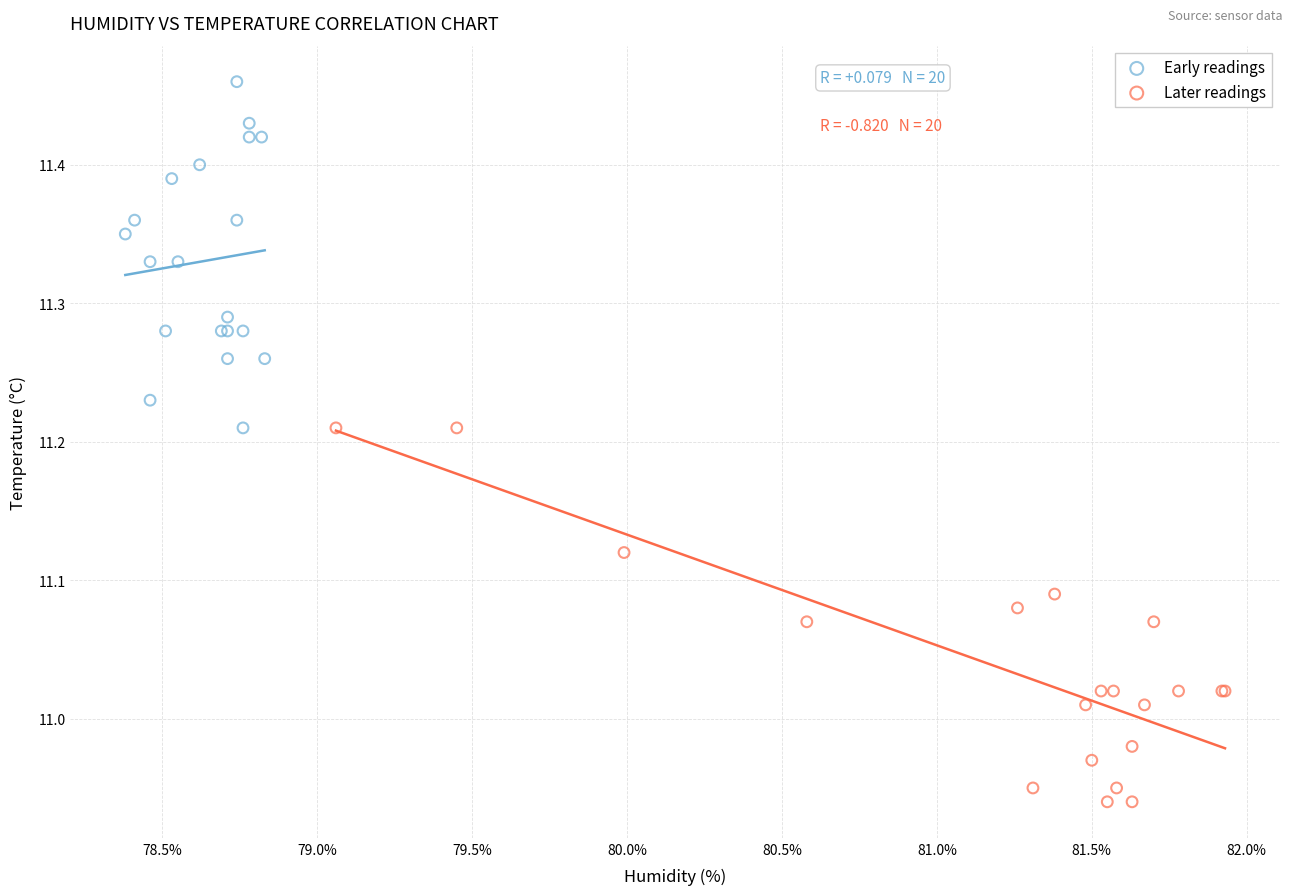

Which series reaches the maximum Y coordinate?

Early readings